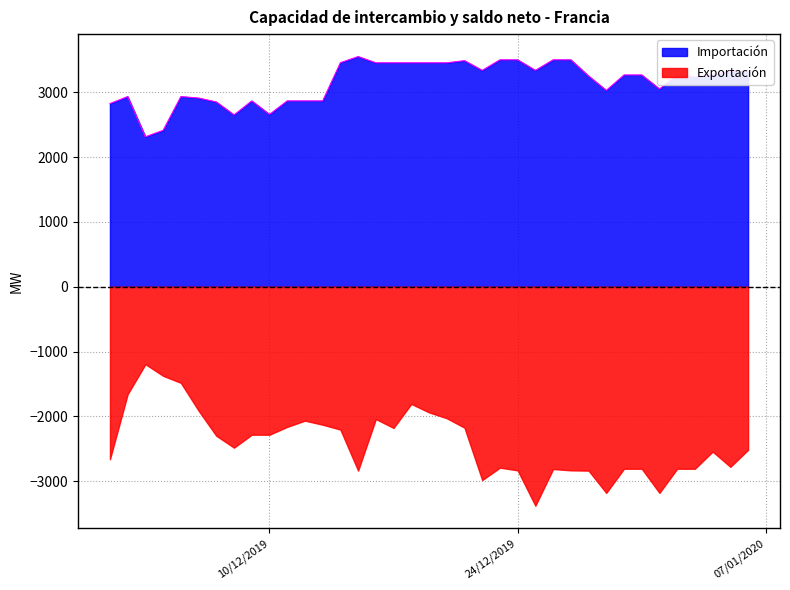

What is the change in value from 29/12/2019 to 02/01/2020?

+238.4